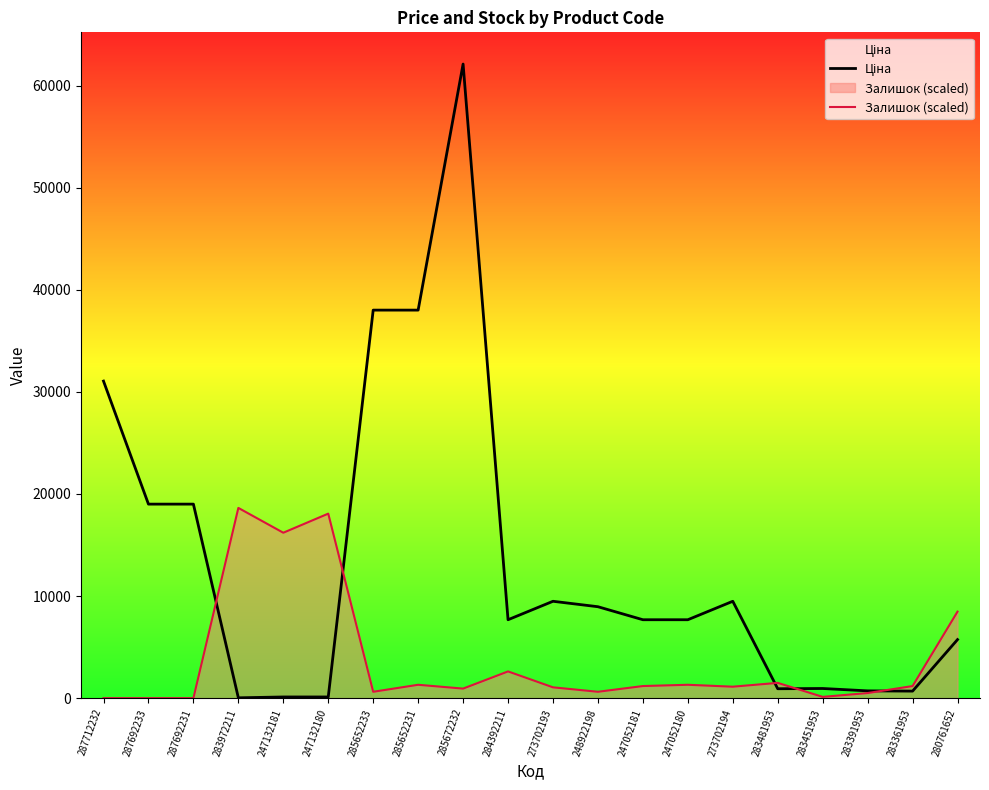

Which series has the largest range (max minus min)?

Ціна